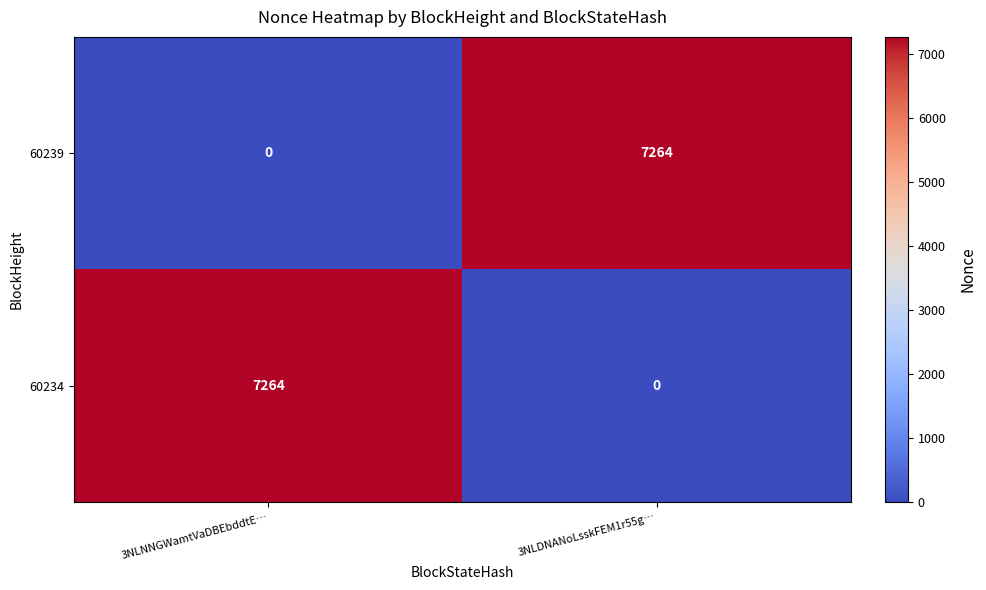

What is the average value of the 60239 series?

3632